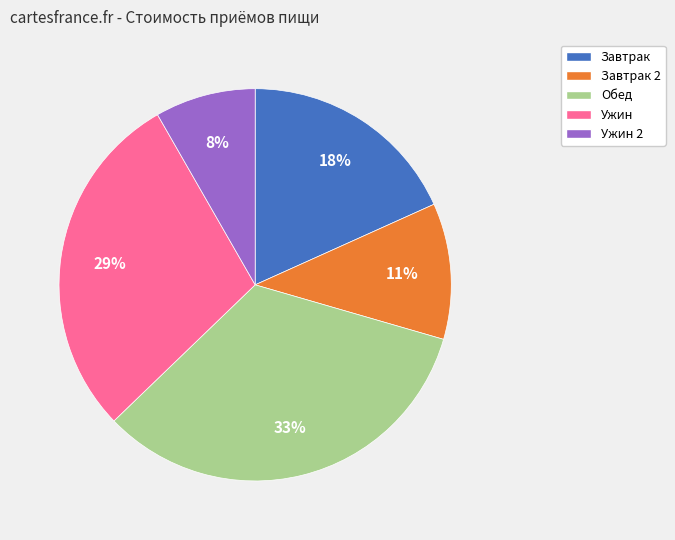

Is there any slice that represents more than half of the pie?

No